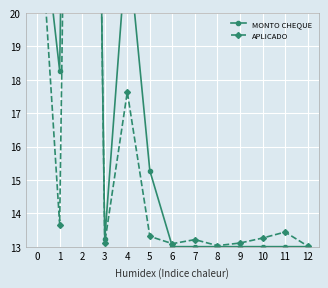

Which series has the largest range (max minus min)?

MONTO CHEQUE